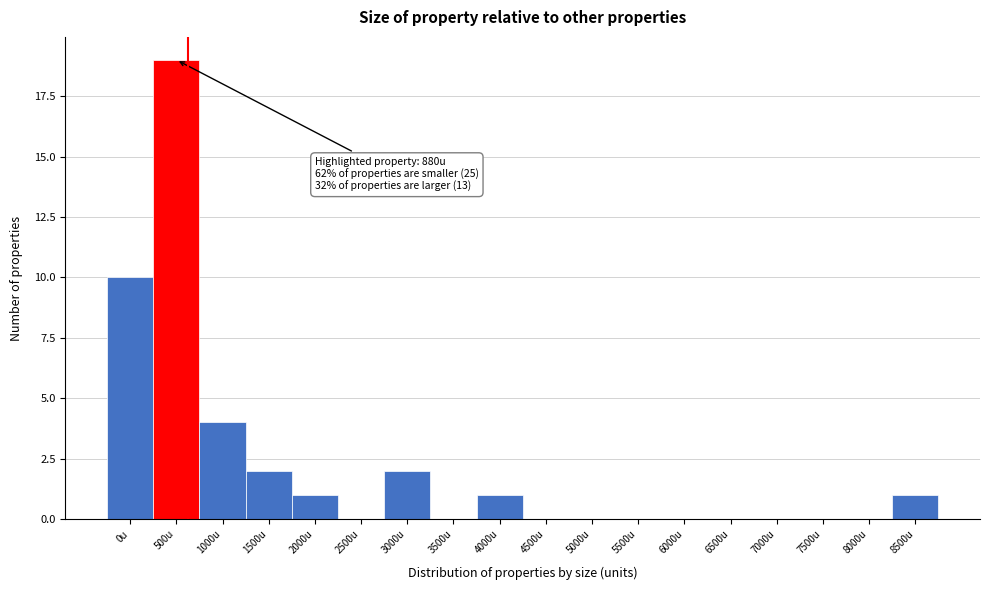

Reading left to right, what are all the values shown in this chart?

0u=10	500u=19	1000u=4	1500u=2	2000u=1	2500u=0	3000u=2	3500u=0	4000u=1	4500u=0	5000u=0	5500u=0	6000u=0	6500u=0	7000u=0	7500u=0	8000u=0	8500u=1